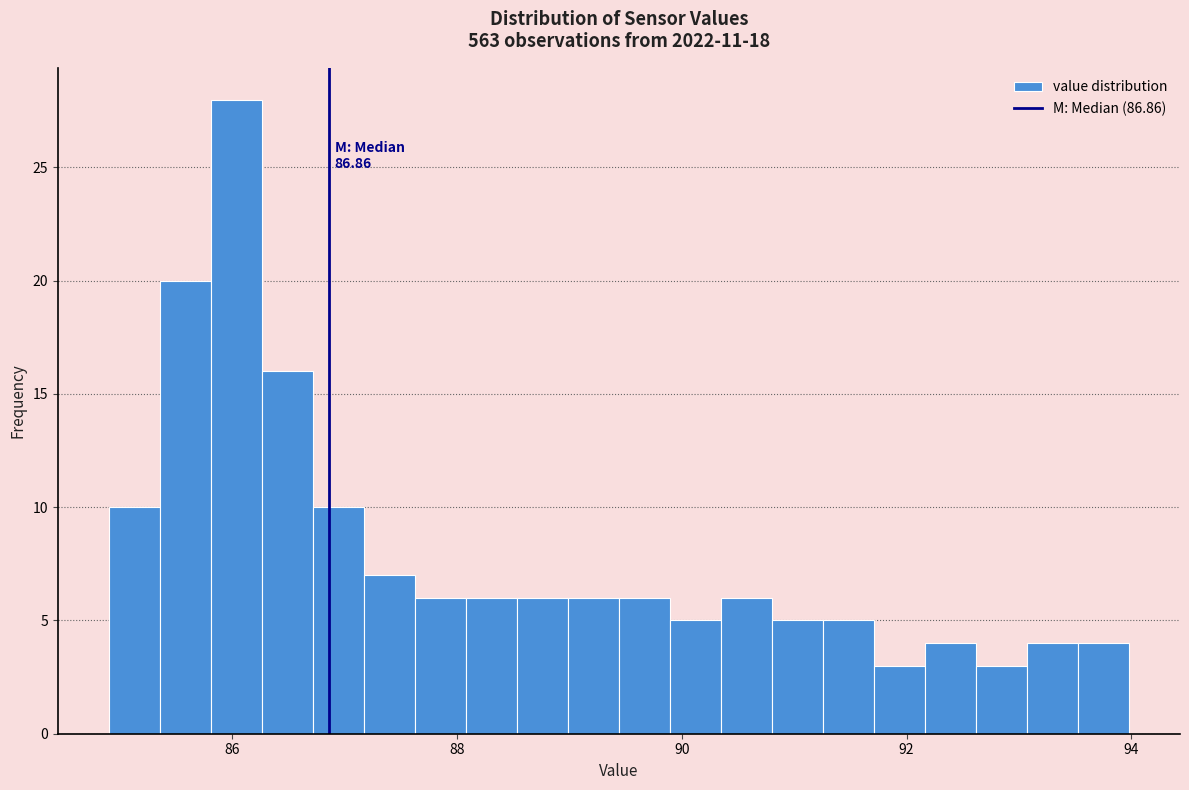

Read against the x-axis, roughly where is the centre of the tallest bar?

86.0